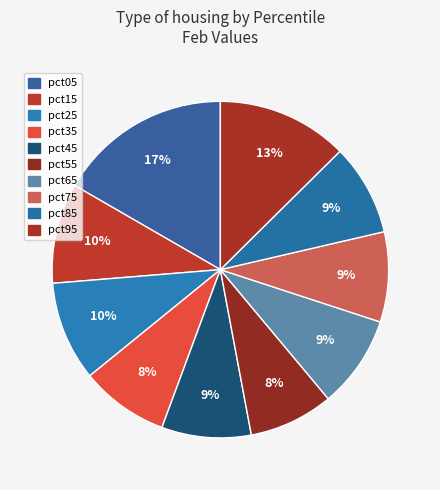

Is there any slice that represents more than half of the pie?

No